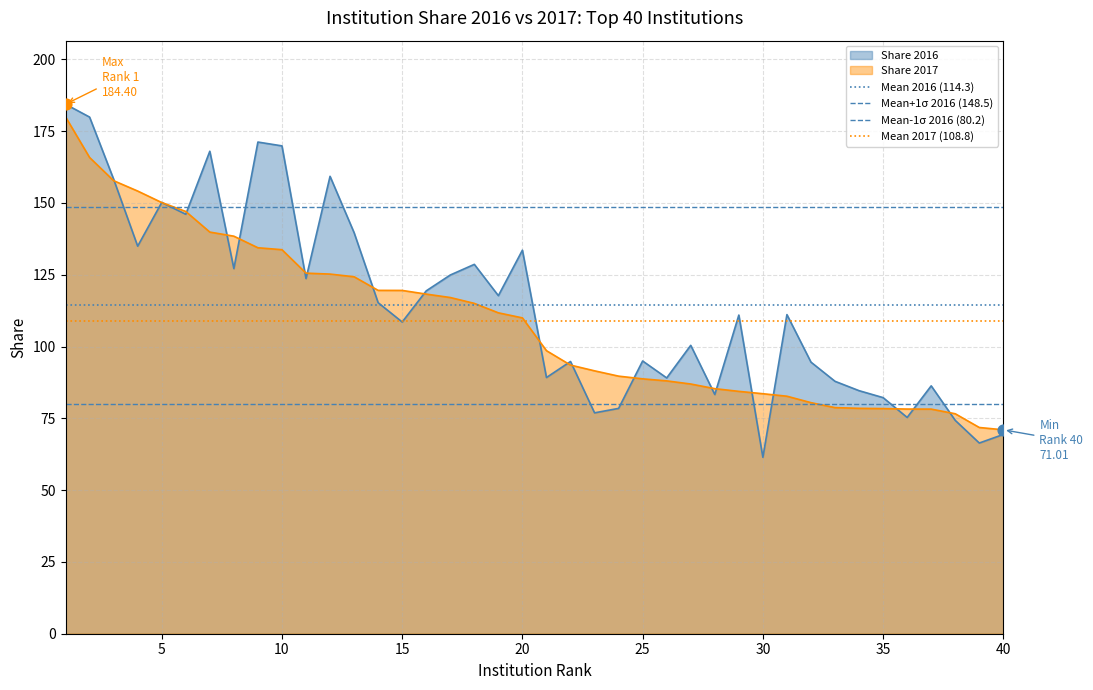

The Share 2016 series shows 69.4 at 40. True or false?

True